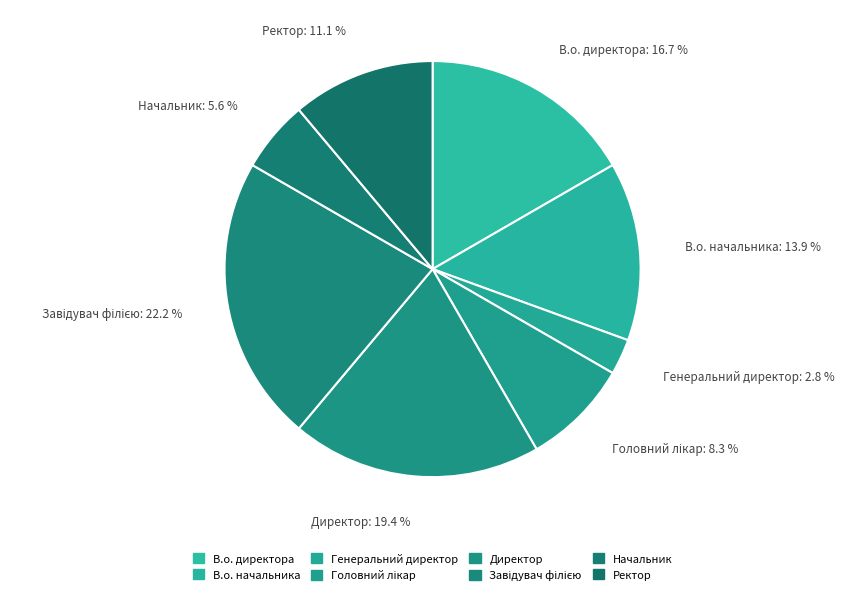

To the nearest percent, what portion does Генеральний директор represent?

3%